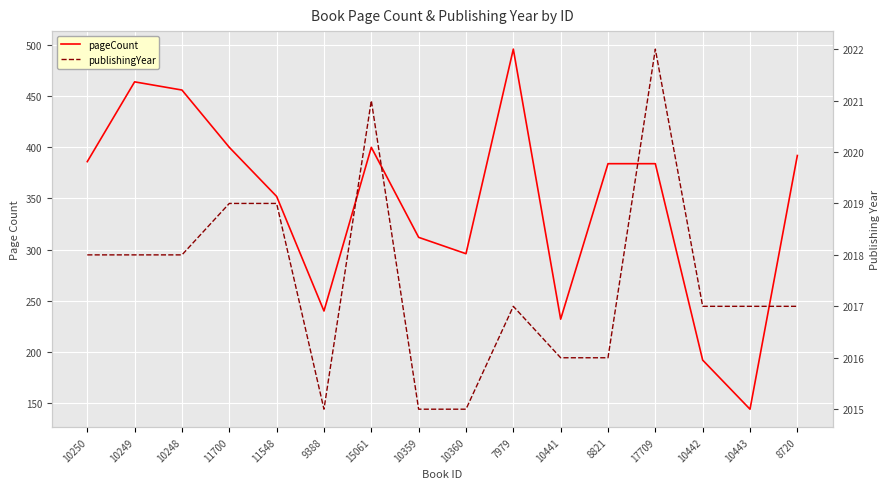

How many distinct data groups are displayed?

2